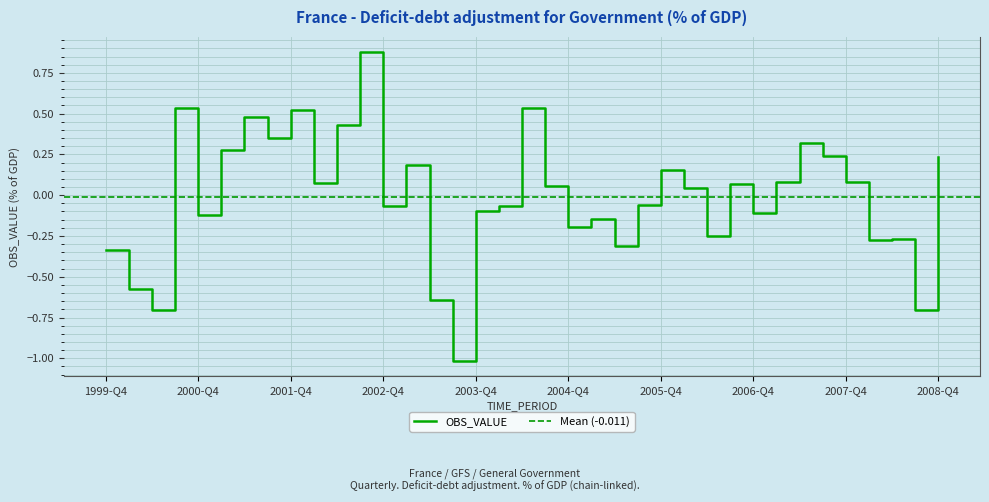

The chart shows a value of -0.1 at 2003-Q4. True or false?

False